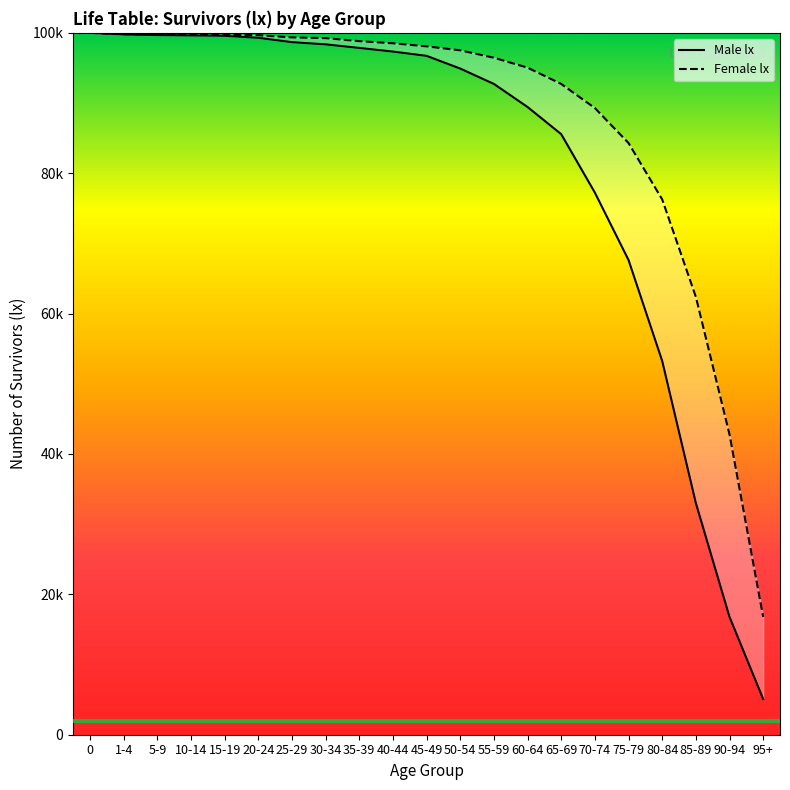

List the series in order of their overall mean, lowest first.

Male lx, Female lx